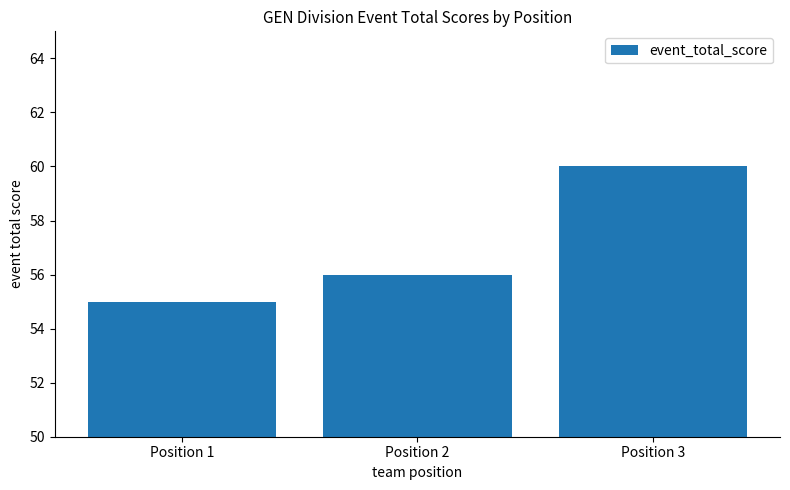

Reading right to left, transcribe all the data shown in this chart.

60	56	55